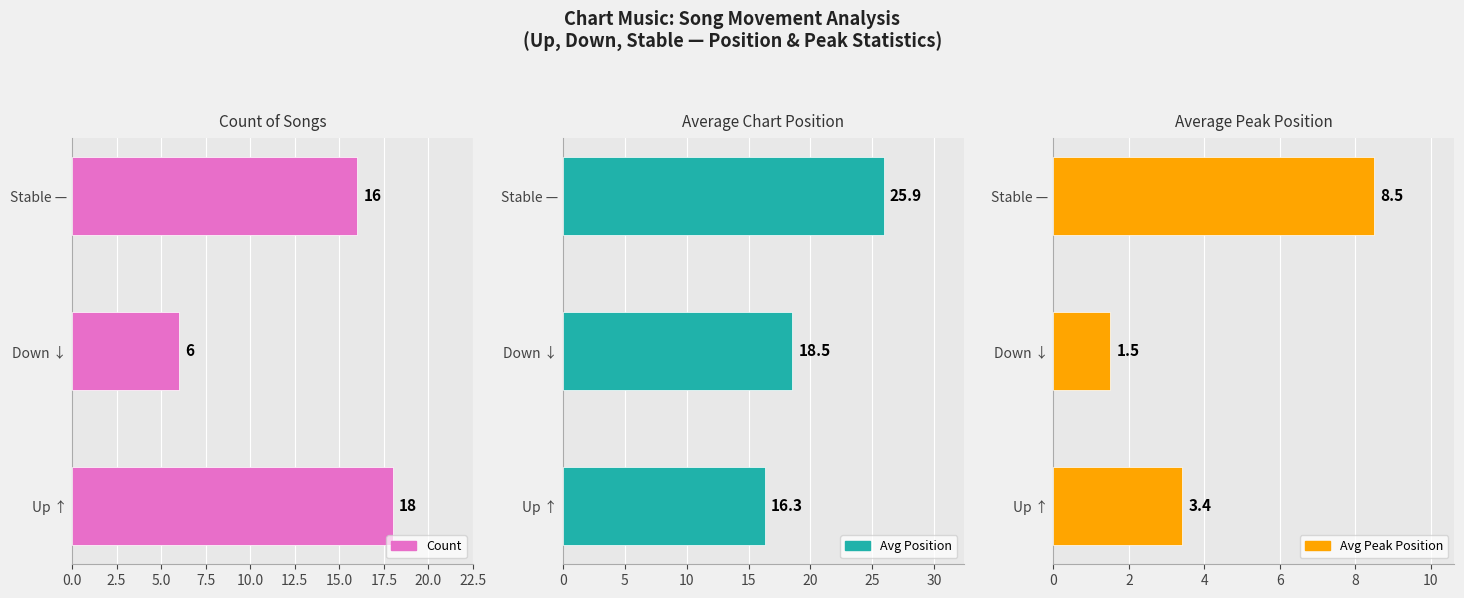

Reading right to left, extract all data points from this chart.

Count: 16.0	6.0	18.0
Avg Position: 25.9	18.5	16.3
Avg Peak Position: 8.5	1.5	3.4